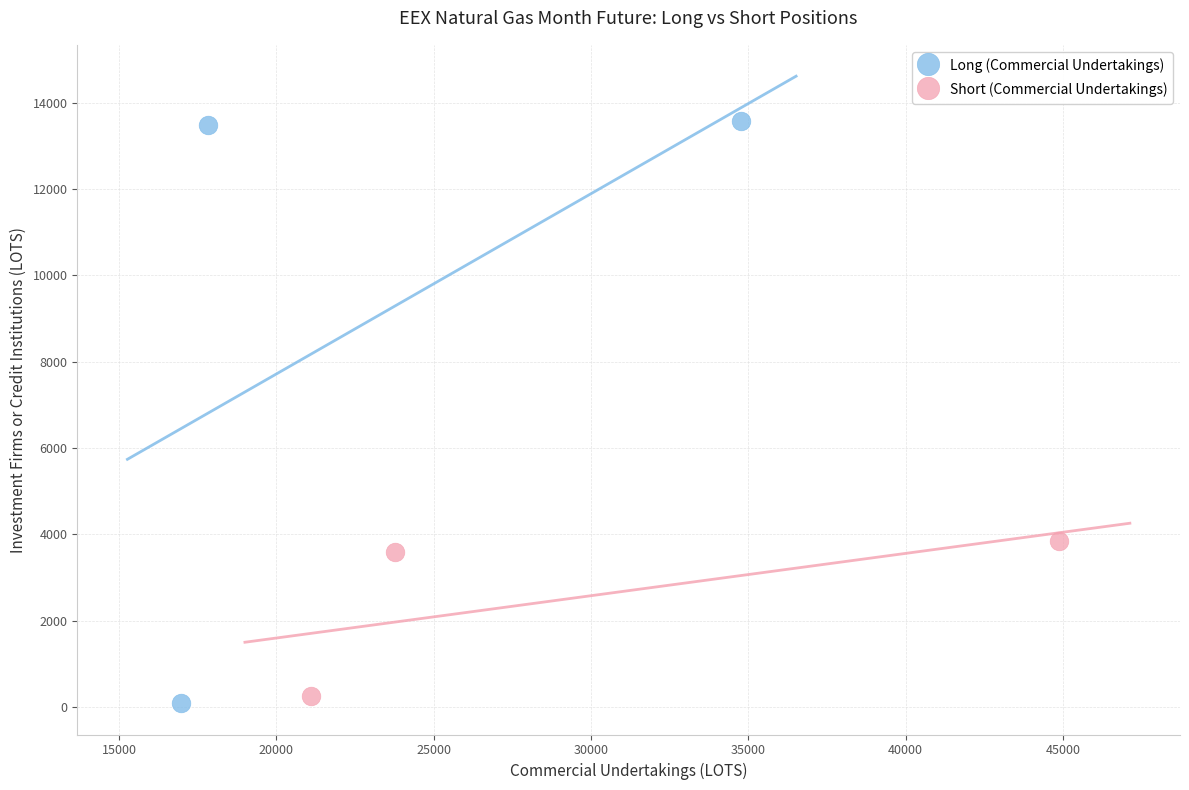

Which series has the widest spread of Y values?

Long (Commercial Undertakings)